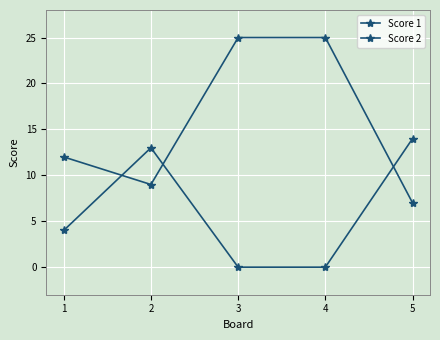

How many lines are shown in the chart?

2